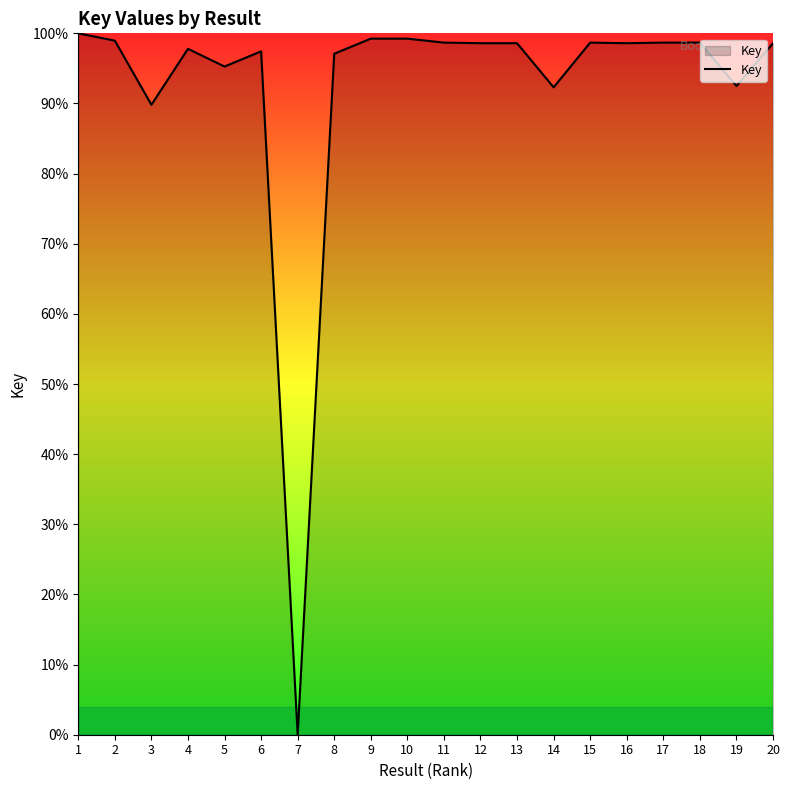

Approximately how many times larger is the value at 18 compared to 5?

1.0